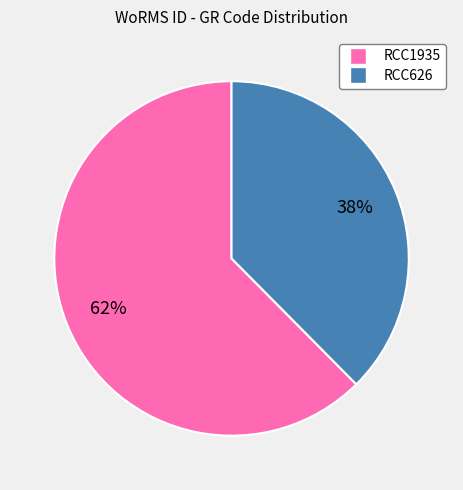

What percentage is the RCC1935 slice, to the nearest percent?

62%